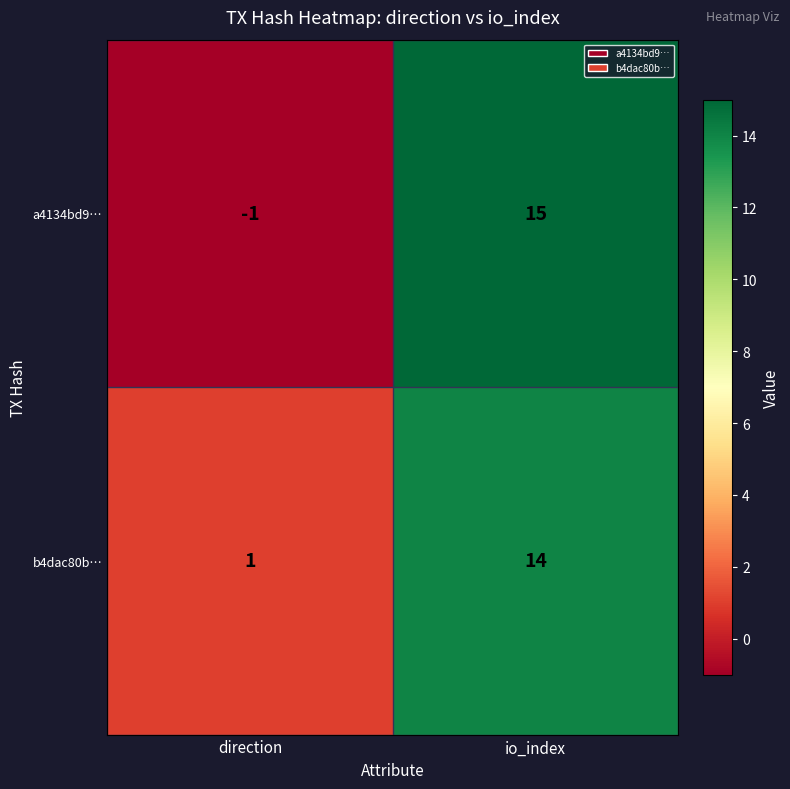

Which series has the widest spread of values?

a4134bd9…